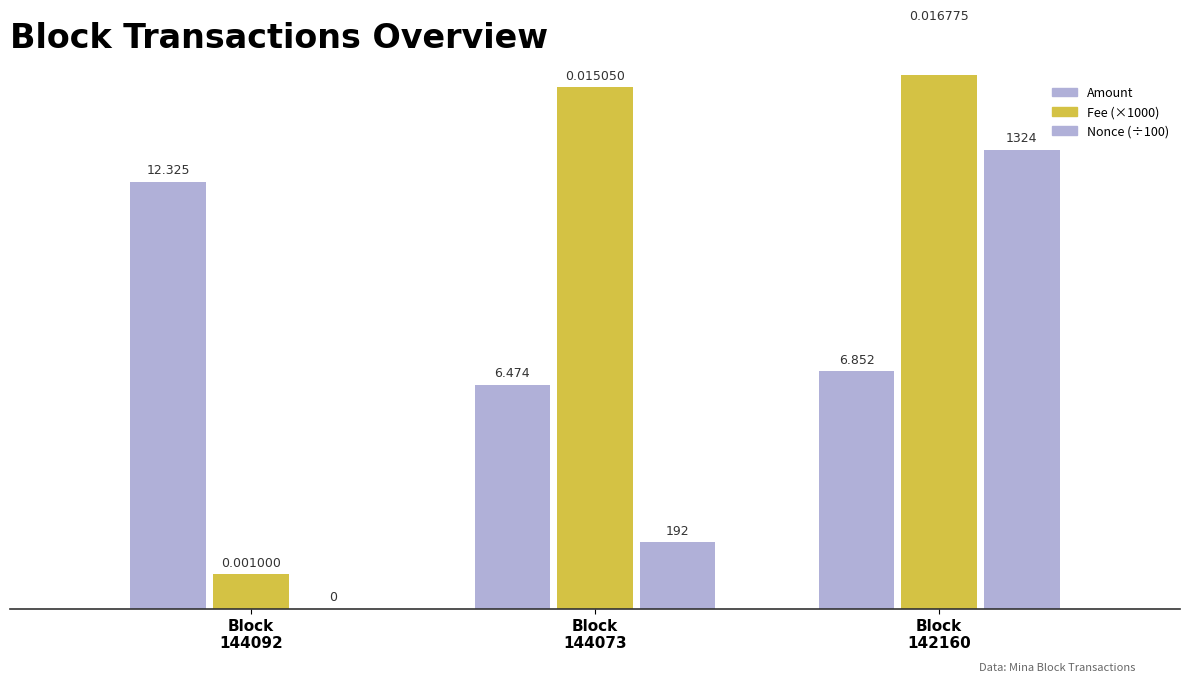

Is it true that Amount equals 3.4 at Block
144092?

False